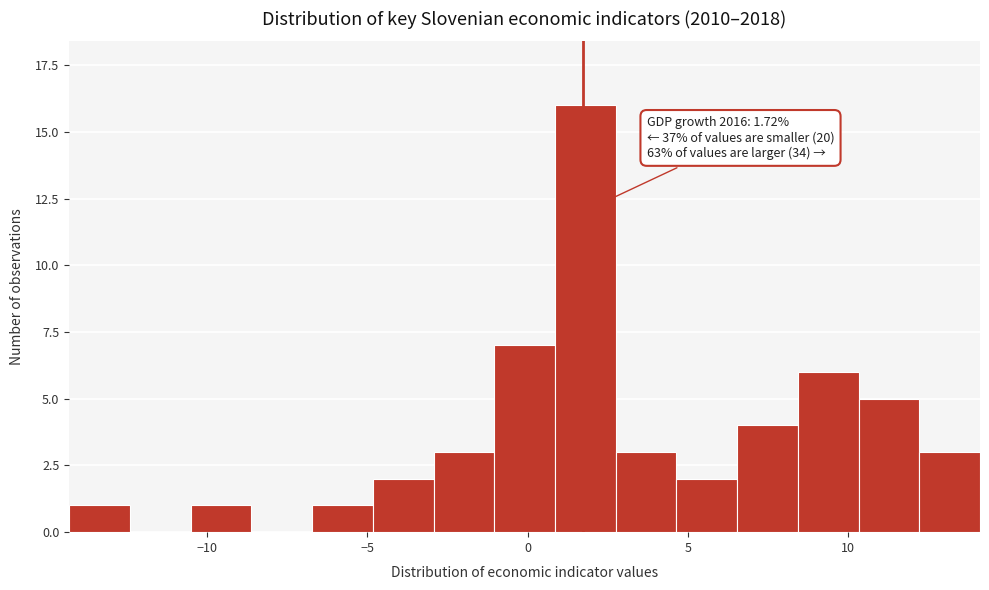

Around what value on the x-axis is the tallest bar? Give the approximate position of its centre, as read against the axis.

2.0